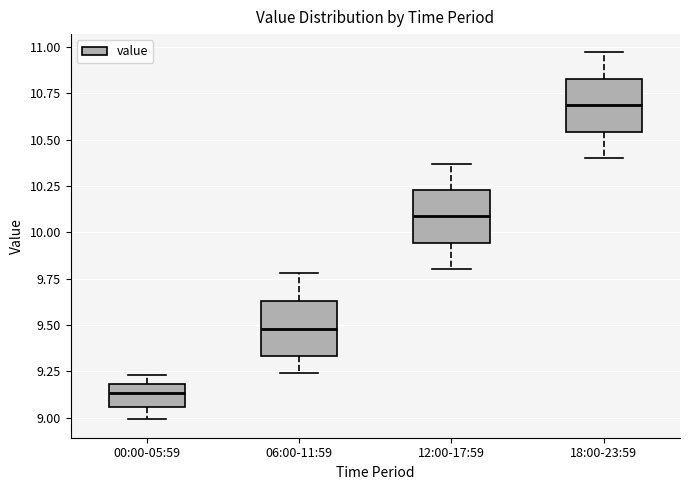

Which box's median line is the highest?

18:00-23:59